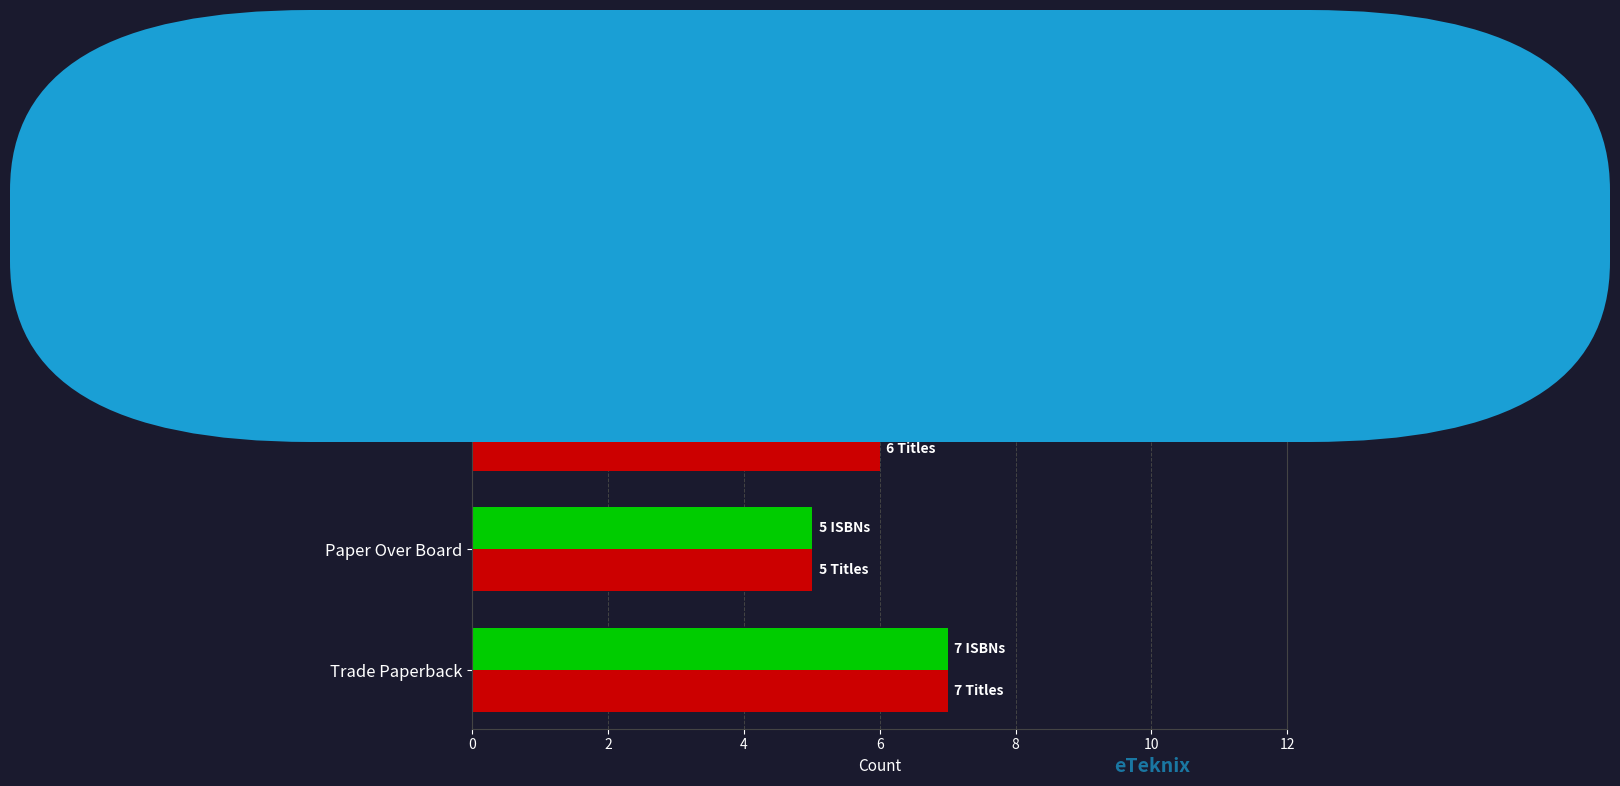

The value of ISBN Count at Paper Over Board is 5. True or false?

True